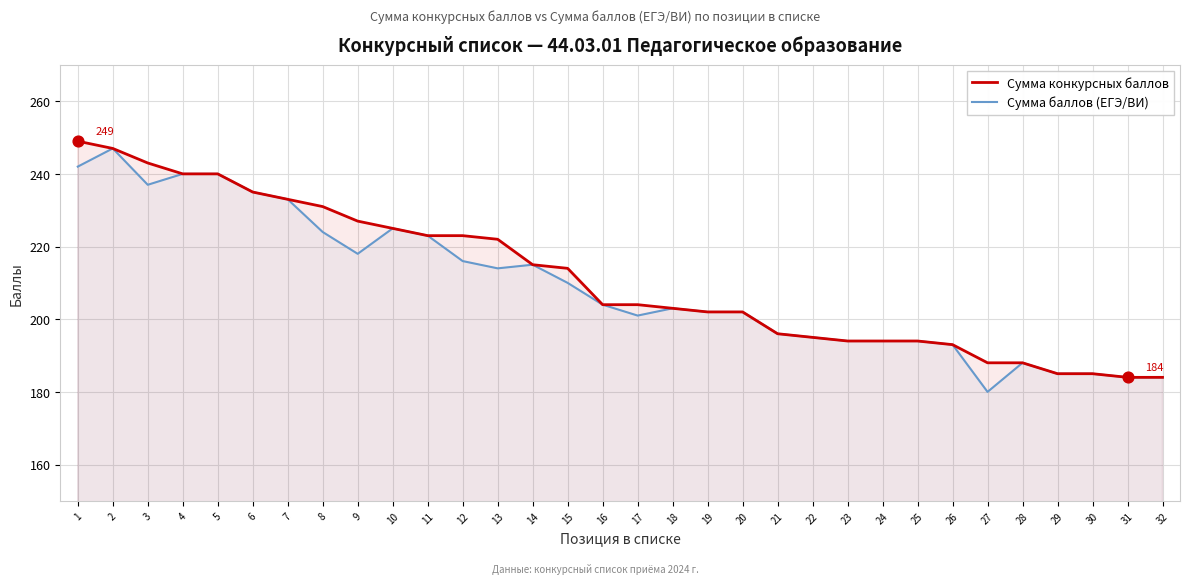

At how many categories does at least one series exceed 217?

13